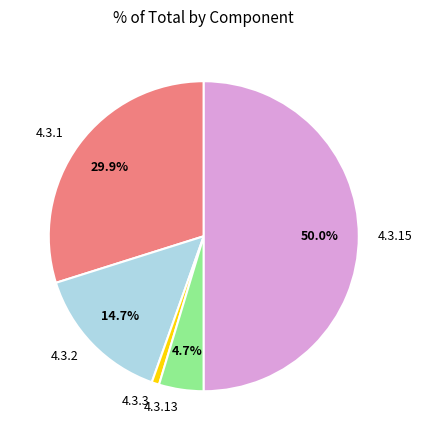

How many segments does this pie chart have?

5